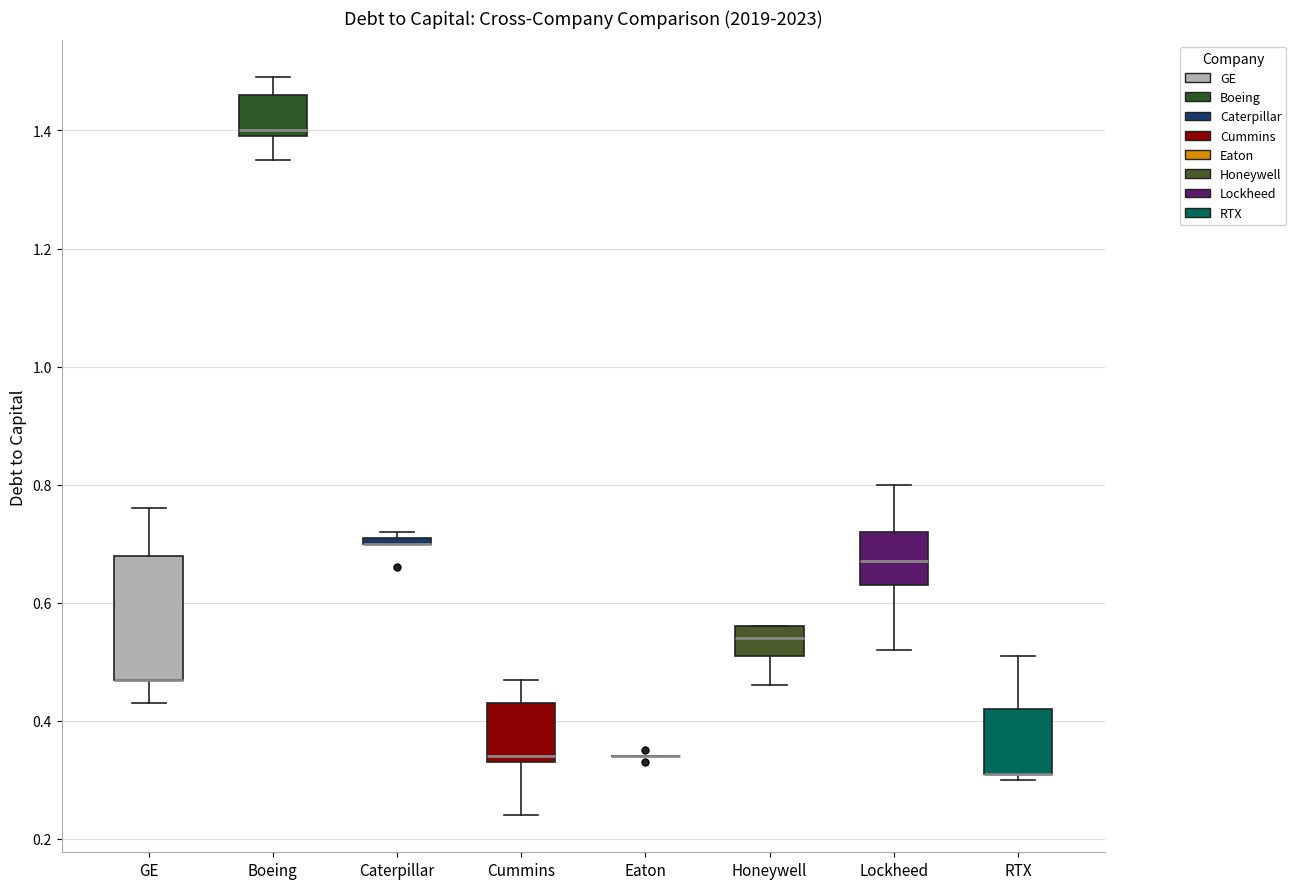

Comparing the boxes themselves (not the whiskers), which one is the tallest?

GE